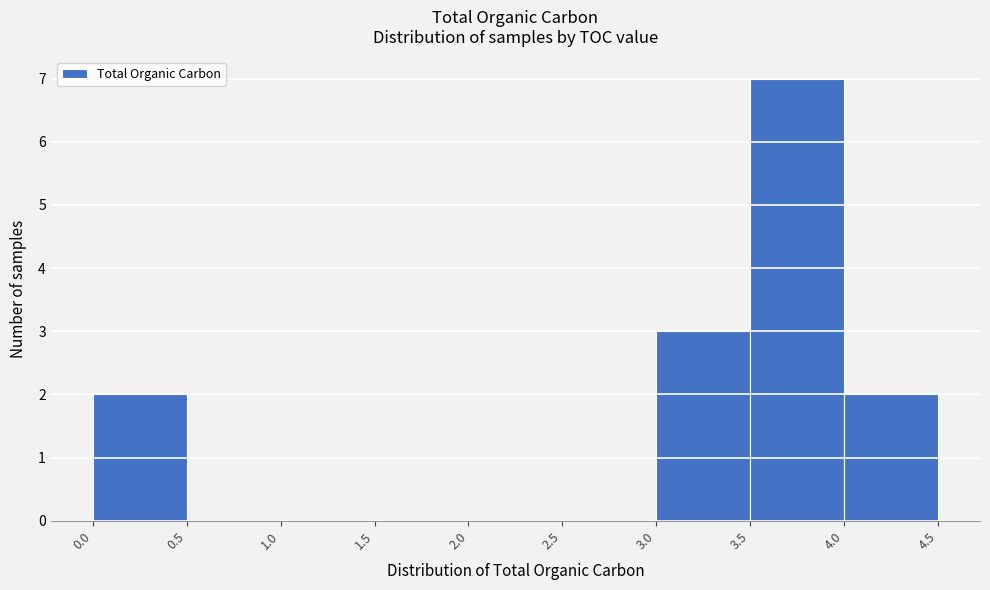

Over which range of the x-axis is the bar tallest?

3.5 to 4.0